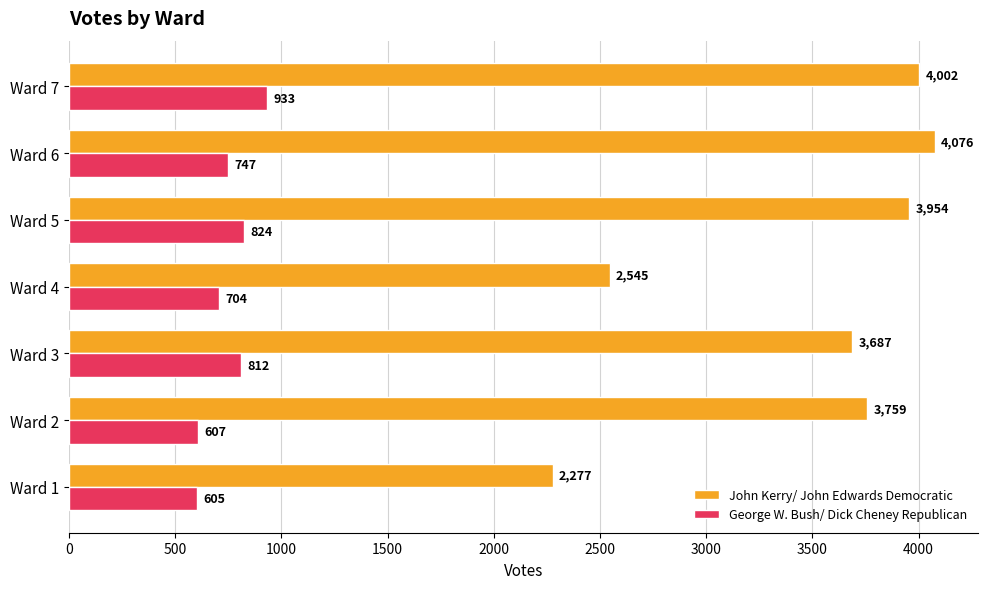

The George W. Bush/ Dick Cheney Republican series shows 824 at Ward 5. True or false?

True